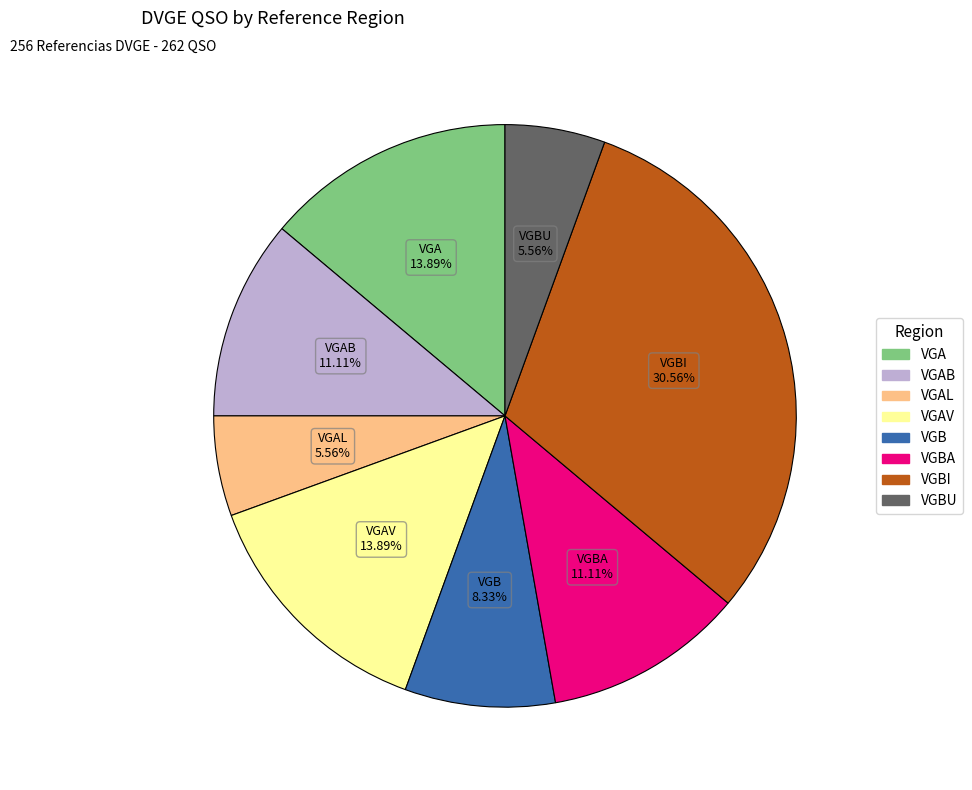

How many slices are in this pie chart?

8